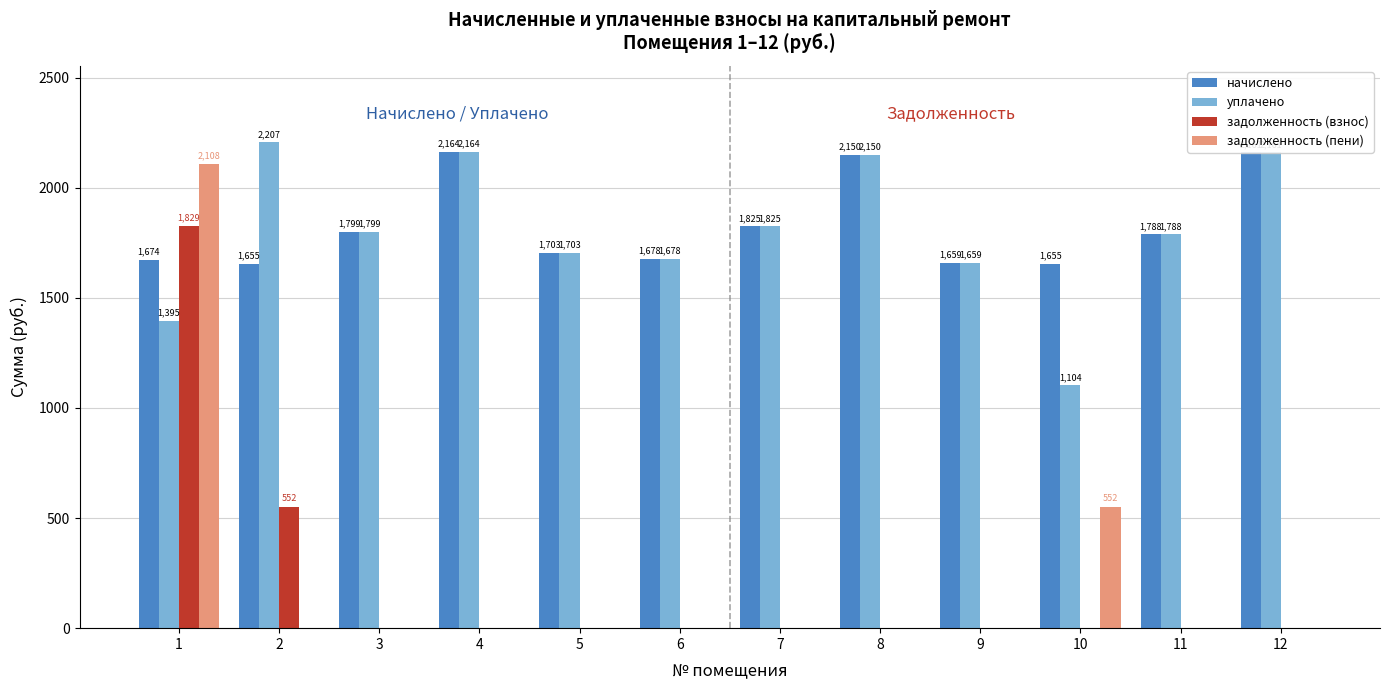

What is the average value of the уплачено series?

1802.7